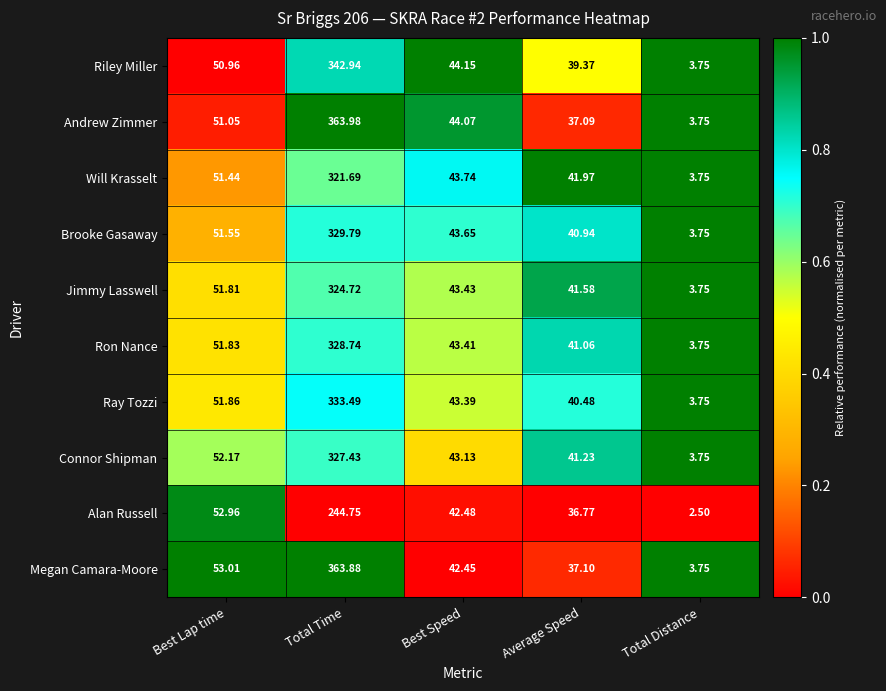

What is the total value across all series at Average Speed?

397.6